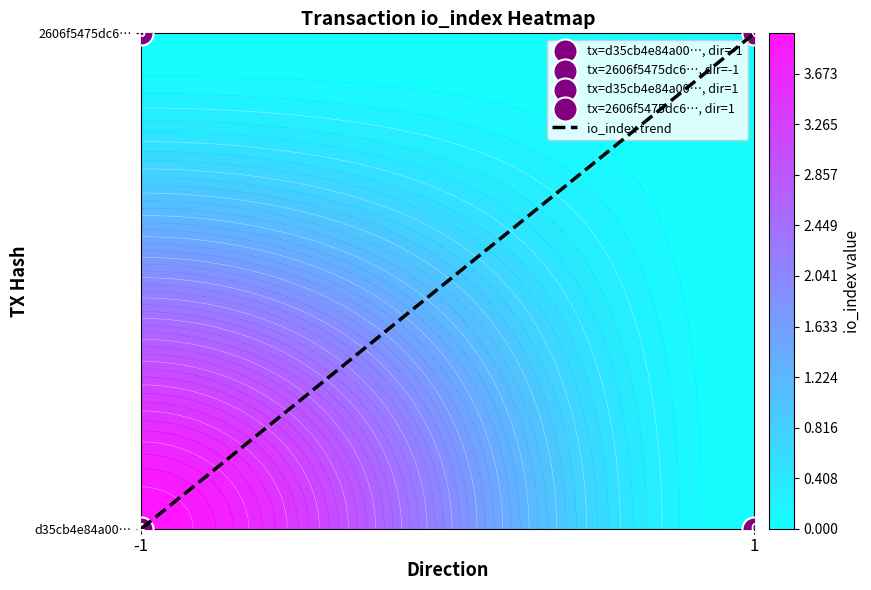

List the labels in order of value, smallest first.

-1, 1